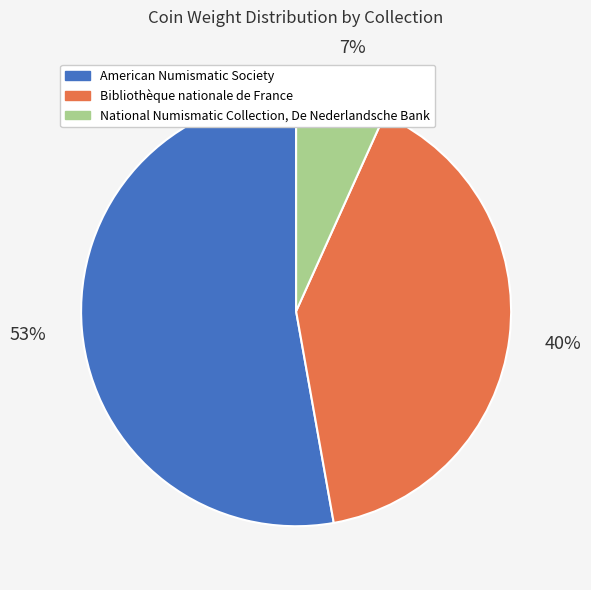

To the nearest percent, what is the difference between the largest and smallest slice percentages?

46%